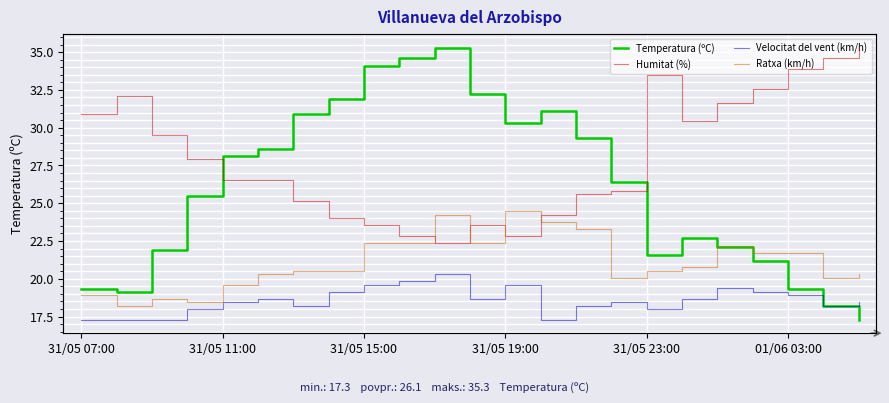

At which label does Temperatura (ºC) first exceed 26?

31/05 11:00